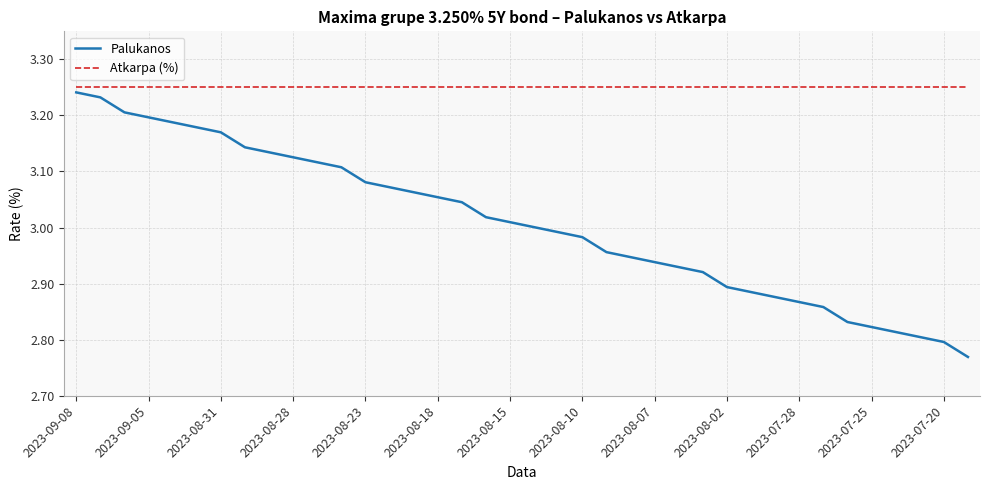

What is the difference between the maximum and minimum values in the Palukanos series?

0.5